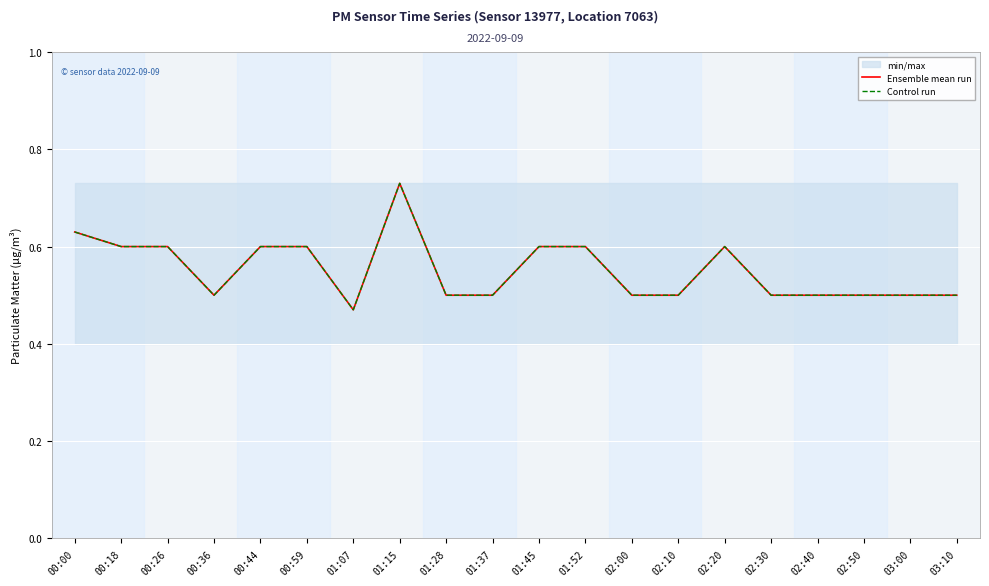

Reading left to right, transcribe all the data shown in this chart.

Ensemble mean run: 0.6	0.6	0.6	0.5	0.6	0.6	0.5	0.7	0.5	0.5	0.6	0.6	0.5	0.5	0.6	0.5	0.5	0.5	0.5	0.5
Control run: 0.6	0.6	0.6	0.5	0.6	0.6	0.5	0.7	0.5	0.5	0.6	0.6	0.5	0.5	0.6	0.5	0.5	0.5	0.5	0.5